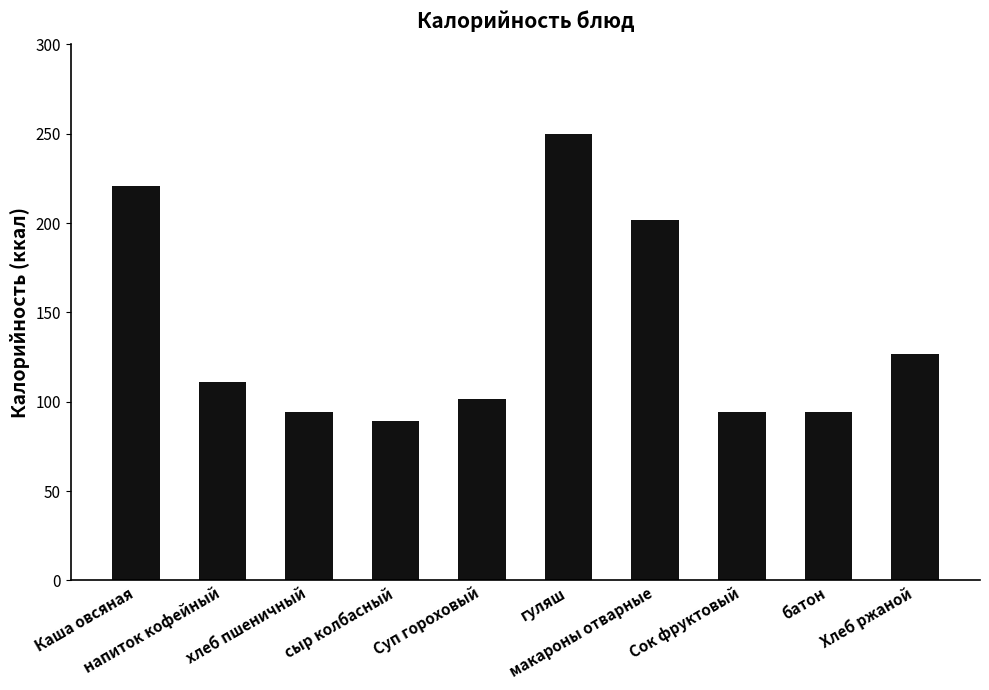

What is the average value?

138.3